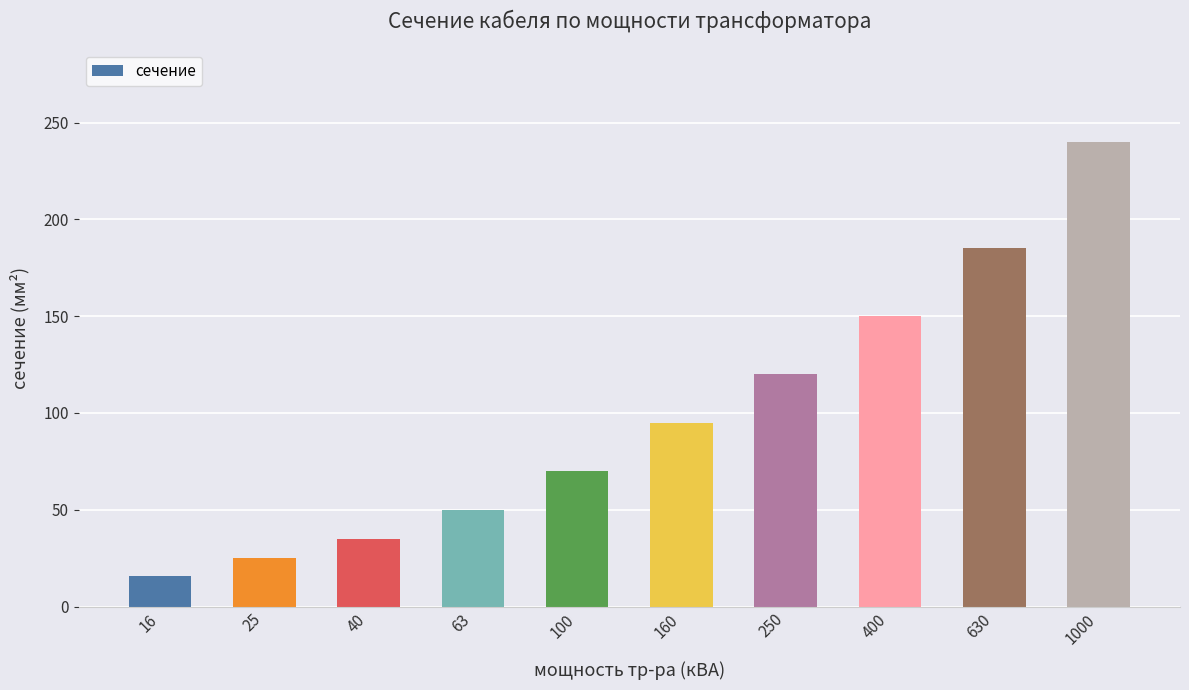

Reading right to left, transcribe all the data shown in this chart.

1000=240	630=185	400=150	250=120	160=95	100=70	63=50	40=35	25=25	16=16